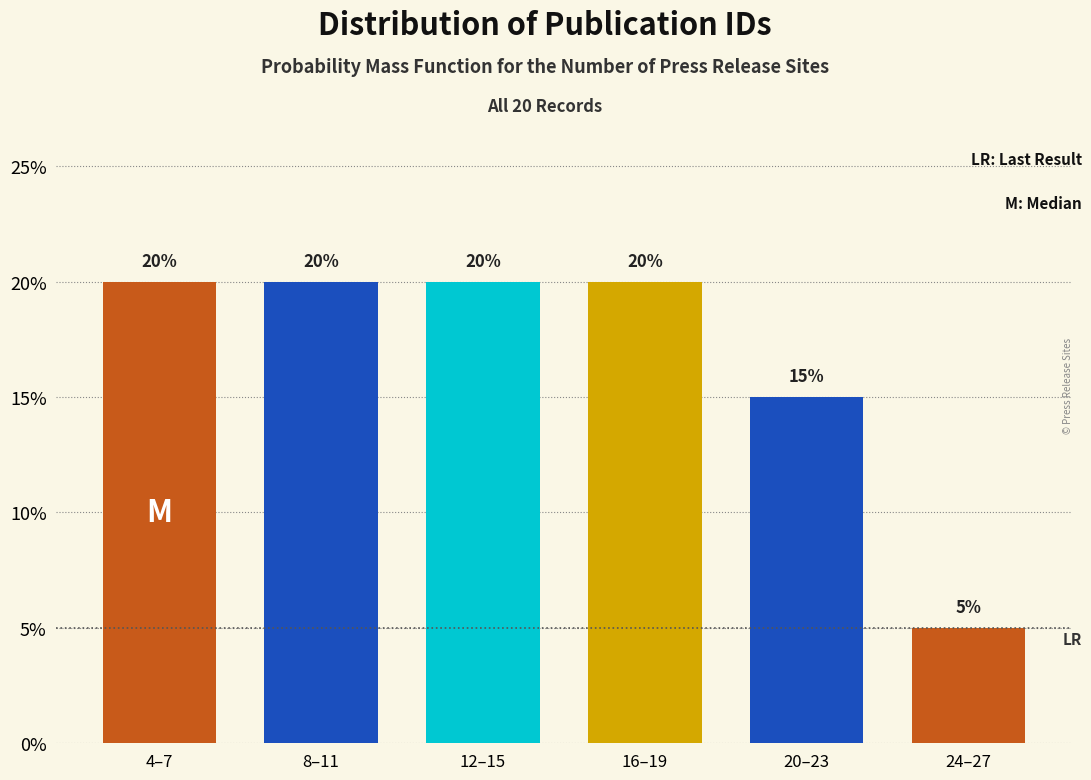

Does the chart contain any negative values?

No